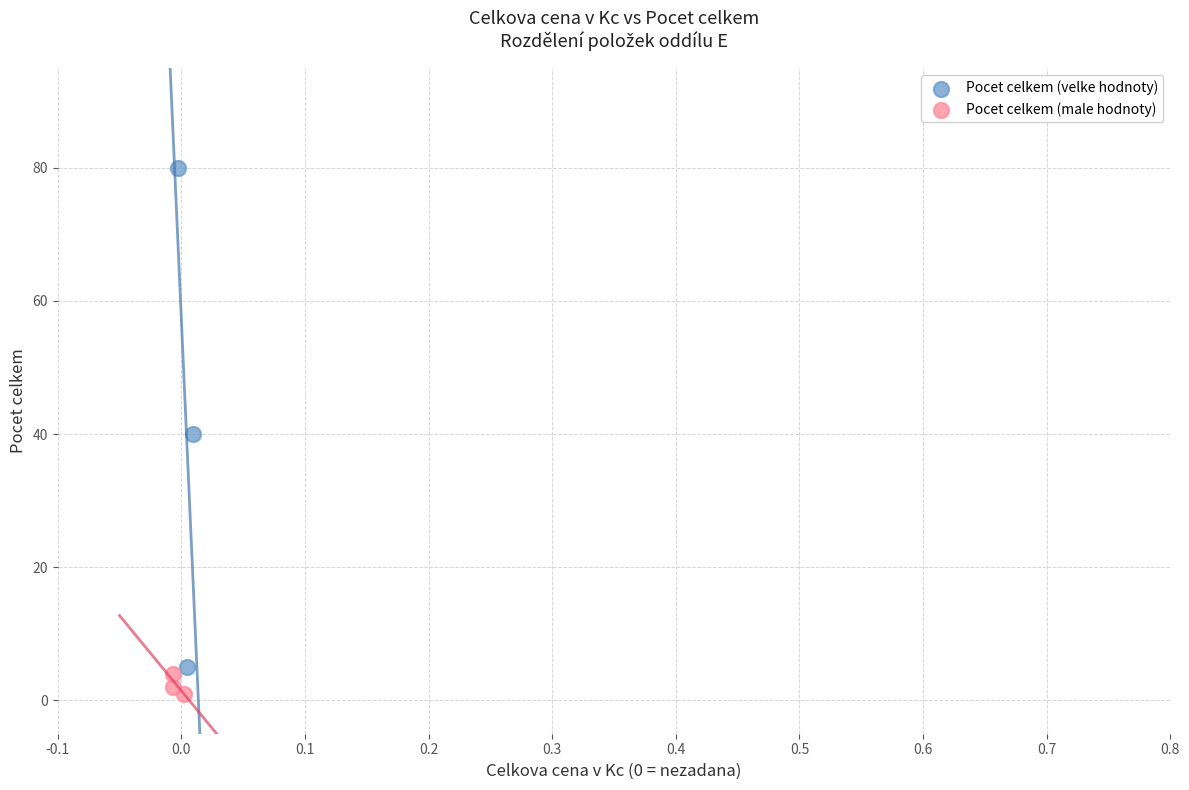

Which series contains the lowest Y value?

Pocet celkem (male hodnoty)